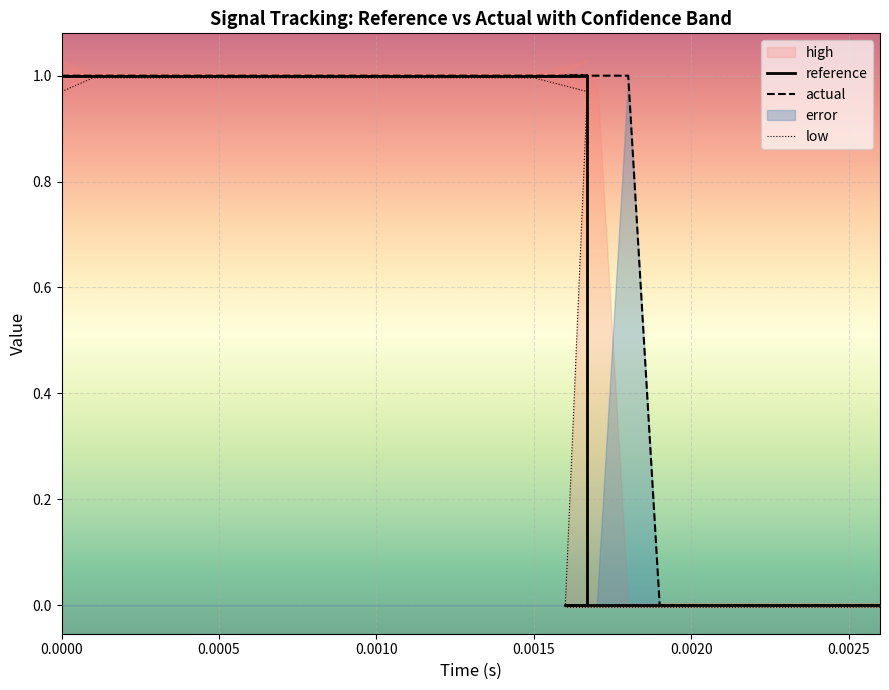

Which series has the largest total across all categories?

actual